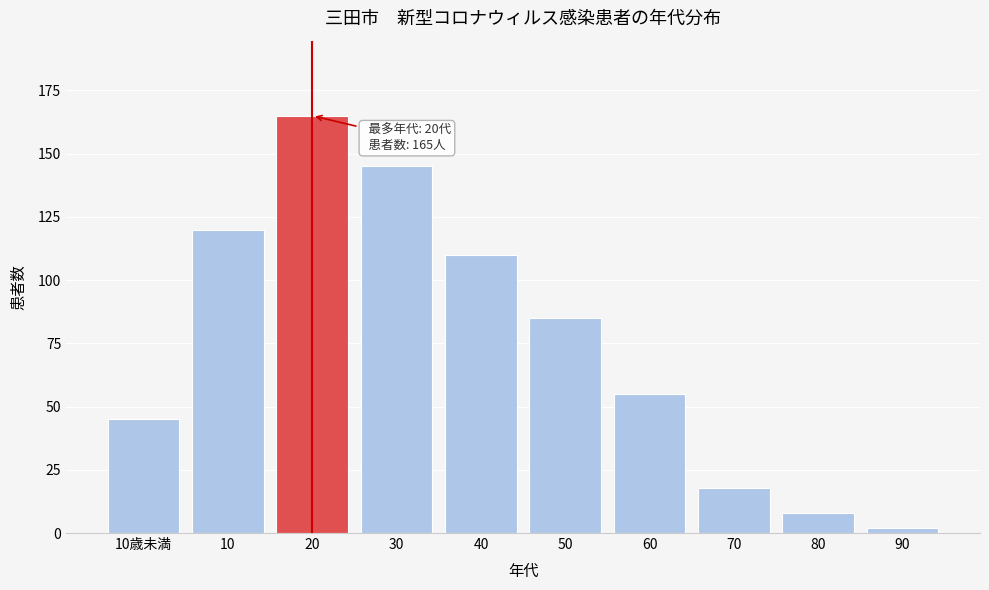

Reading left to right, extract all data points from this chart.

10歳未満=45	10=120	20=165	30=145	40=110	50=85	60=55	70=18	80=8	90=2